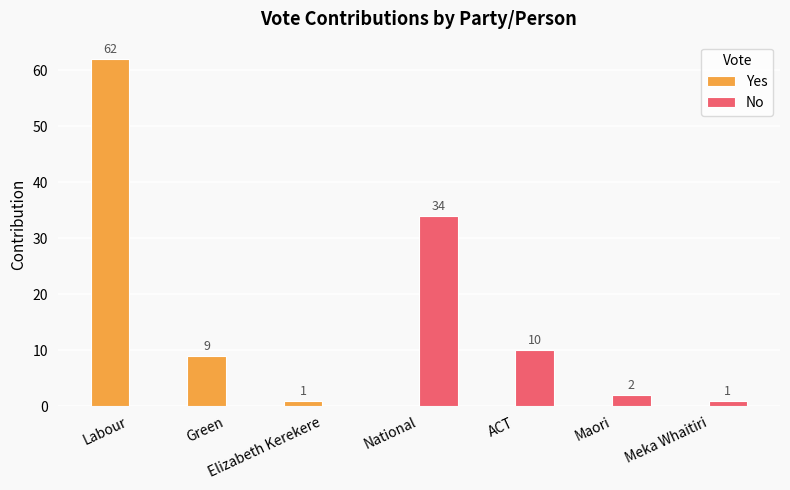

What is the sum of all Yes values?

72